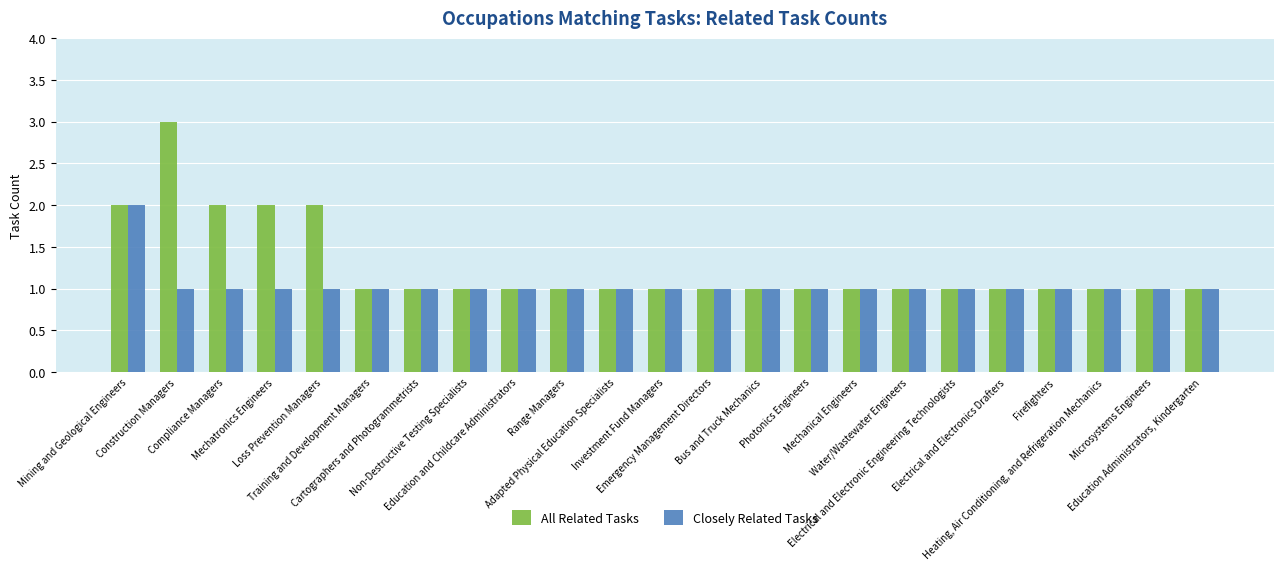

What are all the series names shown in the legend?

All Related Tasks, Closely Related Tasks